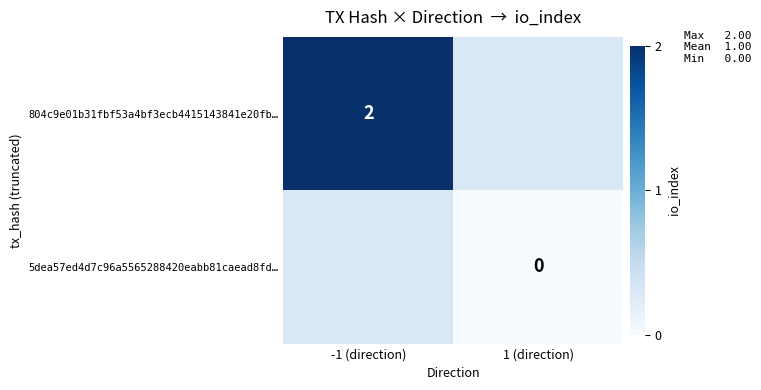

The value of 804c9e01b31fbf53a4bf3ecb4415143841e20fb… at -1 (direction) is 1. True or false?

False